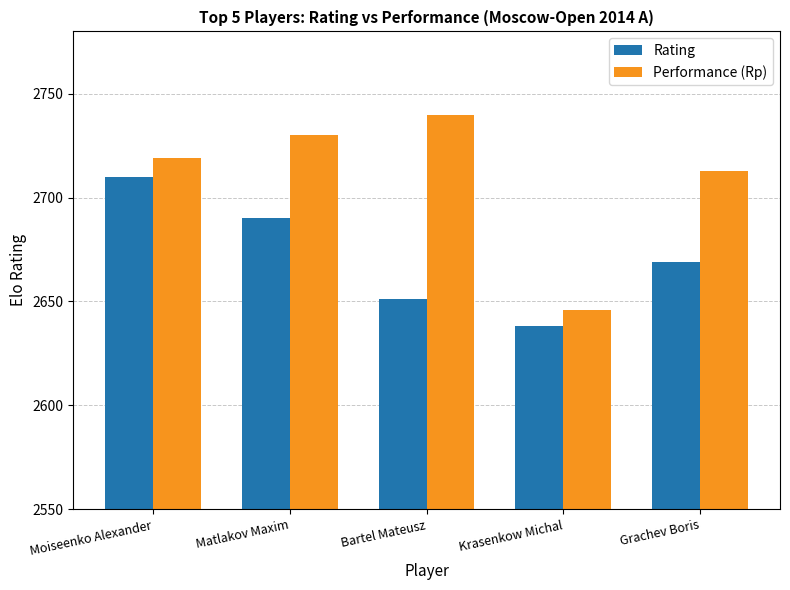

Where does the Rating series first go above 2669?

Moiseenko Alexander